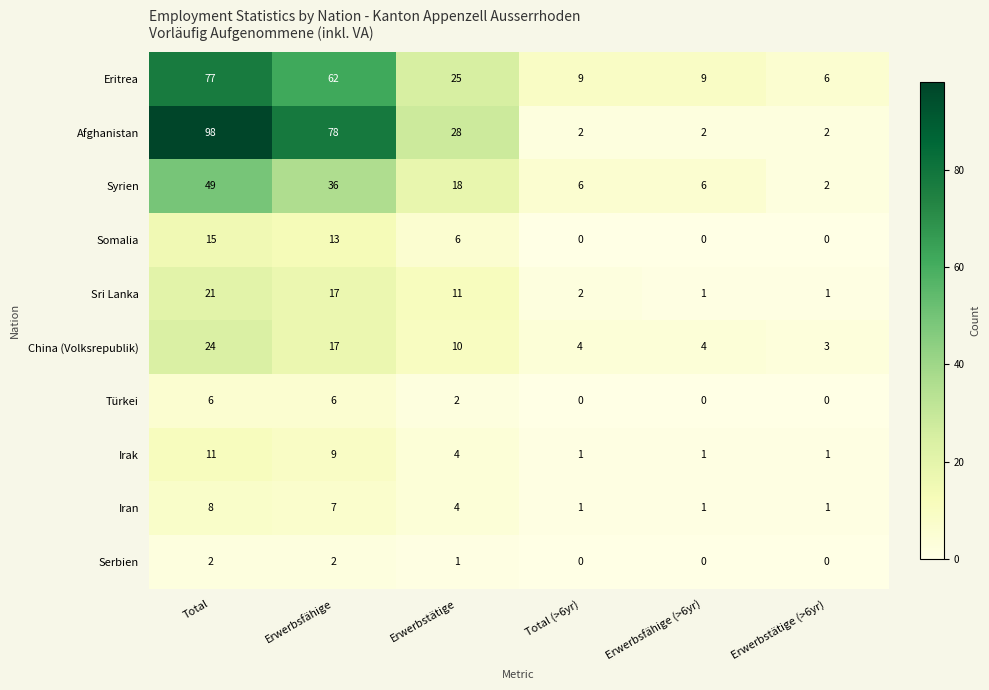

Is the value of Irak at Erwerbstätige greater than the value of China (Volksrepublik) at Erwerbstätige (>6yr)?

Yes